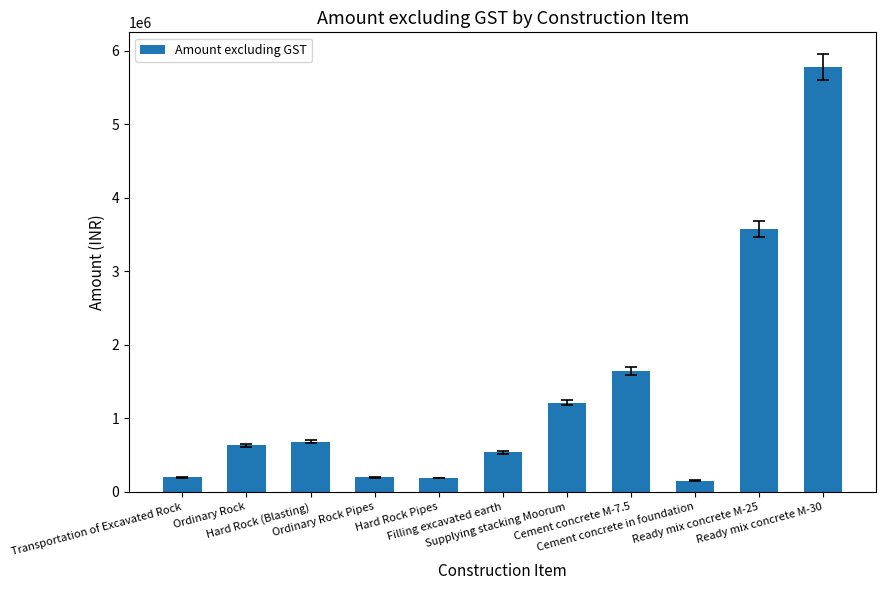

How many bars are there in total?

11